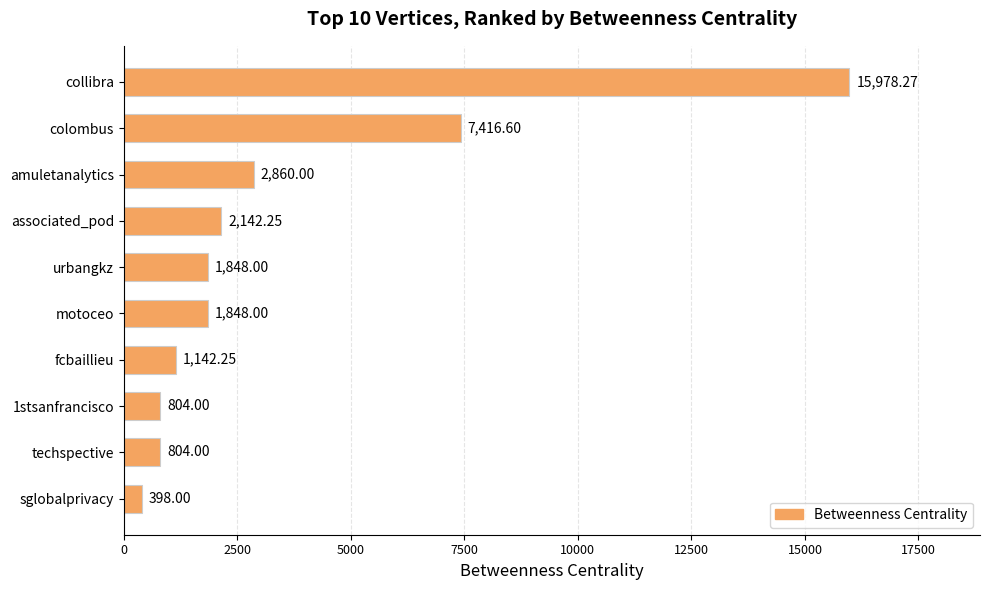

Which has a higher value, urbangkz or 1stsanfrancisco?

urbangkz